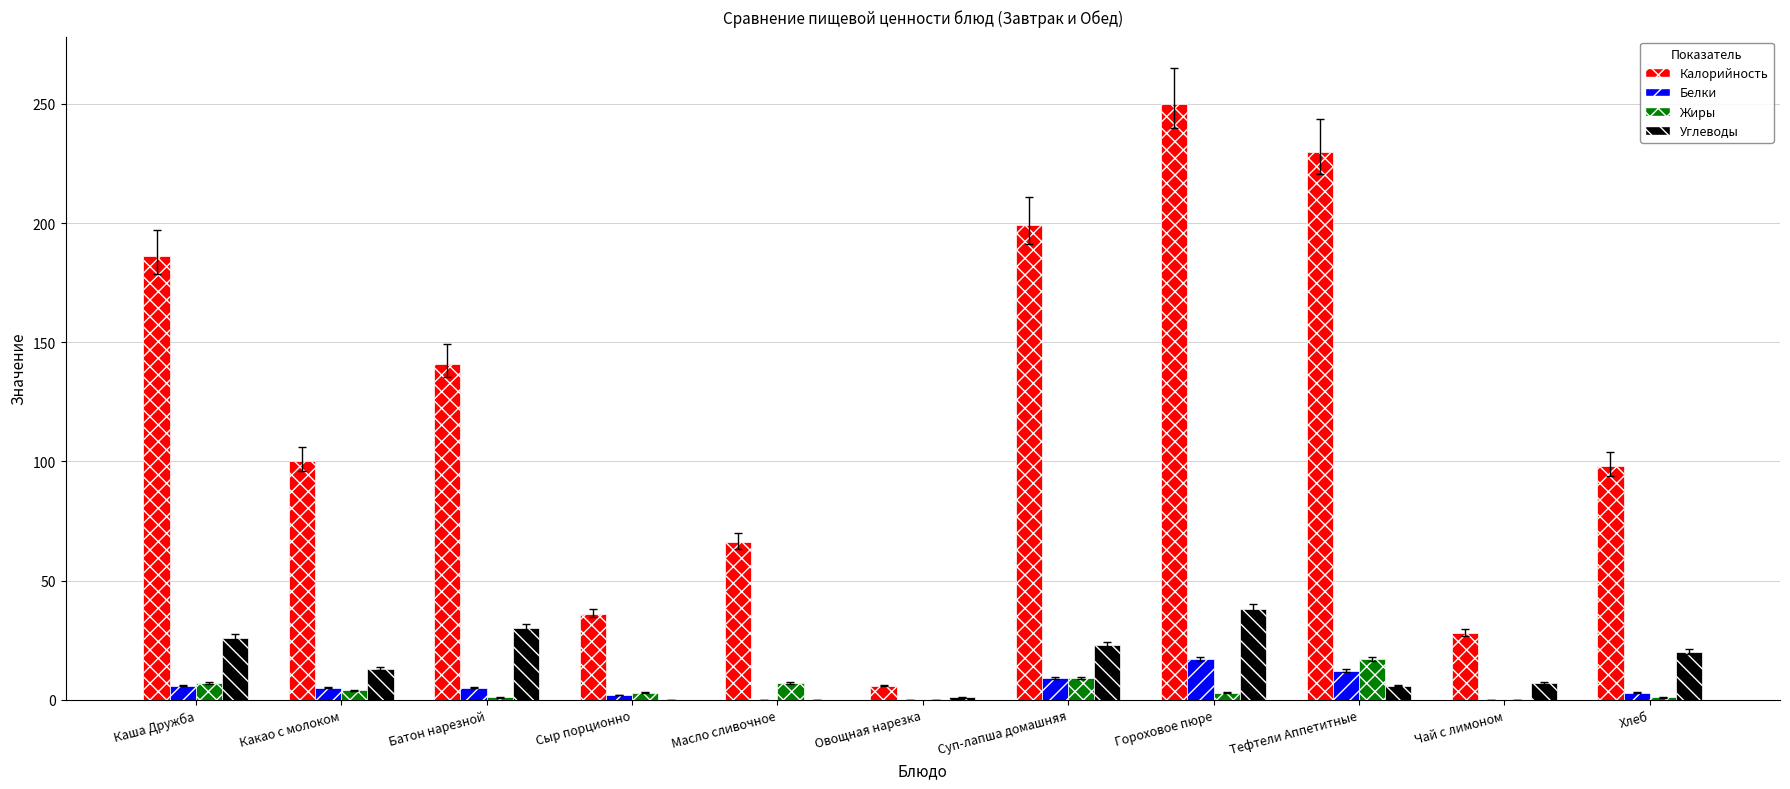

Between Батон нарезной and Тефтели Аппетитные, which series saw the biggest shift?

Калорийность